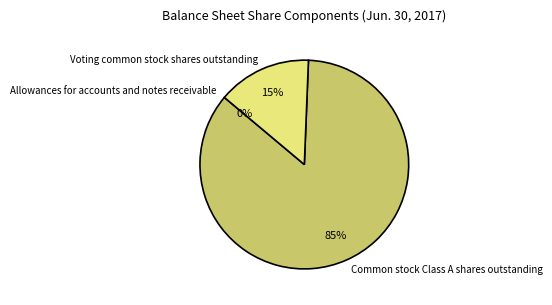

Which category accounts for the majority?

Common stock Class A shares outstanding